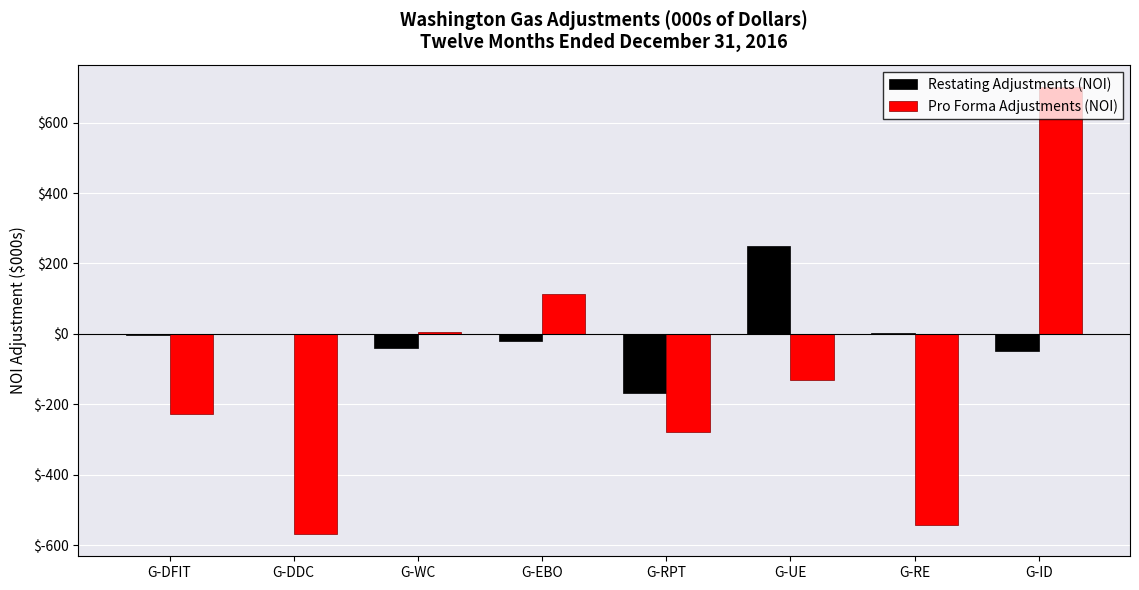

How many groups of bars are there?

8